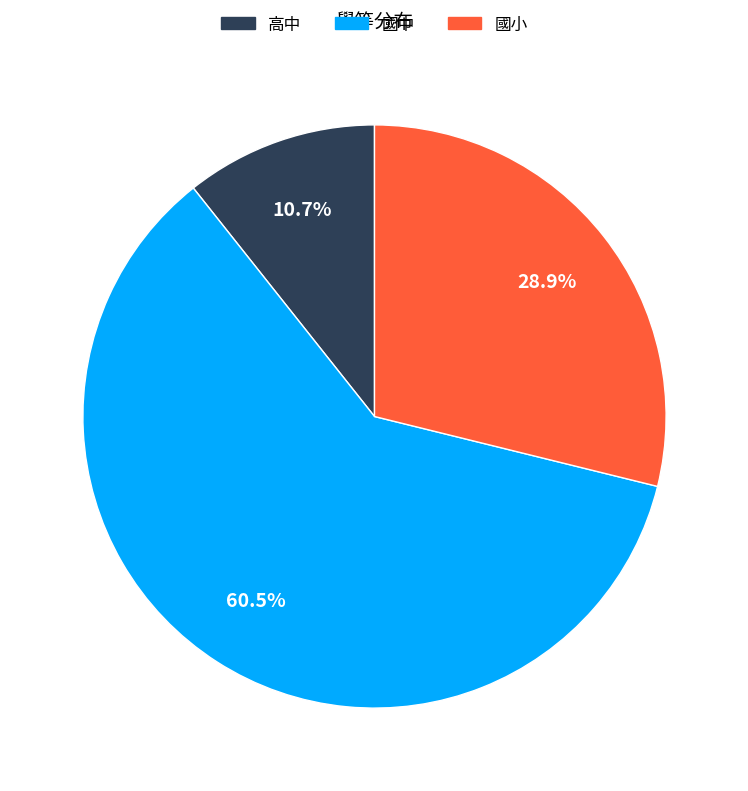

Is there a majority slice in this chart?

Yes